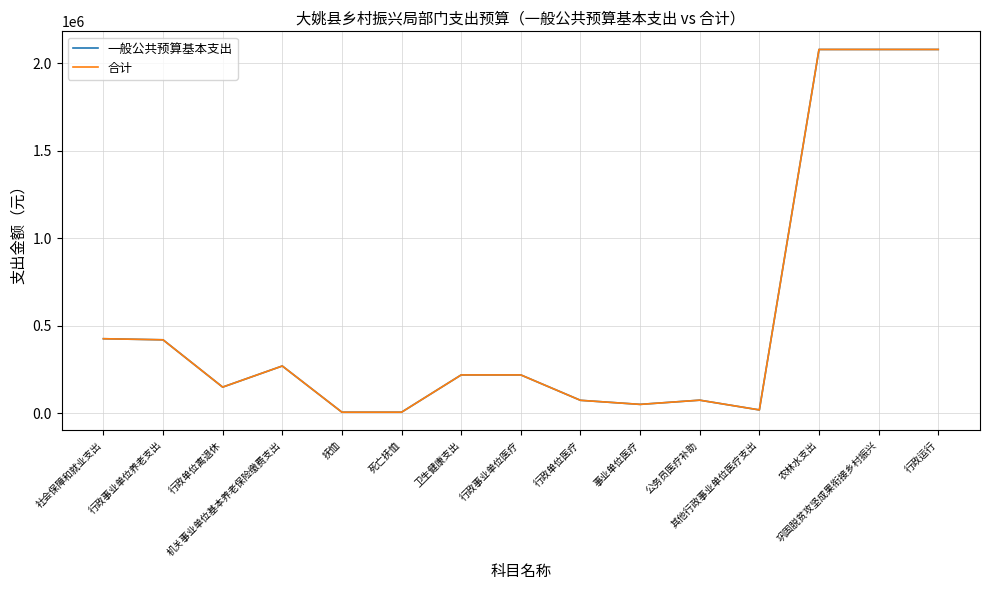

What is the label of the 14th point from the right?

行政事业单位养老支出